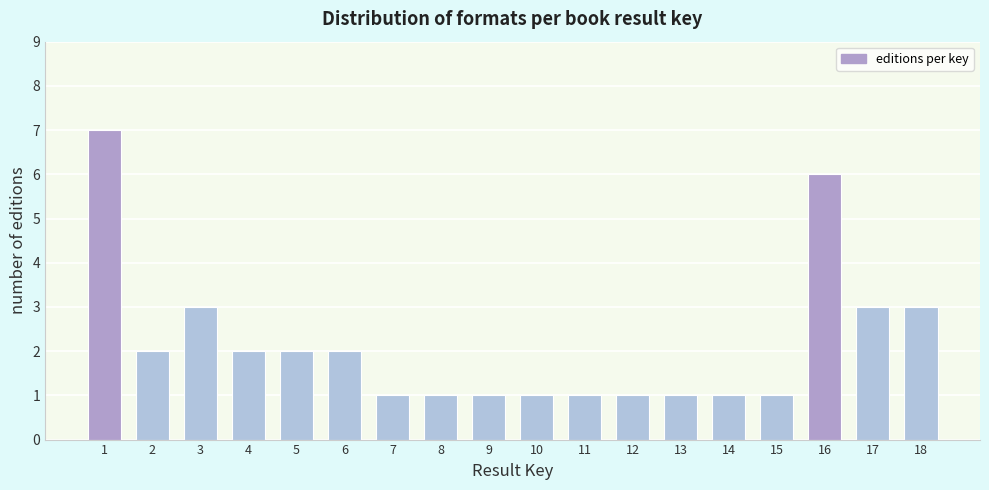

Reading left to right, what are all the values shown in this chart?

1=7	2=2	3=3	4=2	5=2	6=2	7=1	8=1	9=1	10=1	11=1	12=1	13=1	14=1	15=1	16=6	17=3	18=3